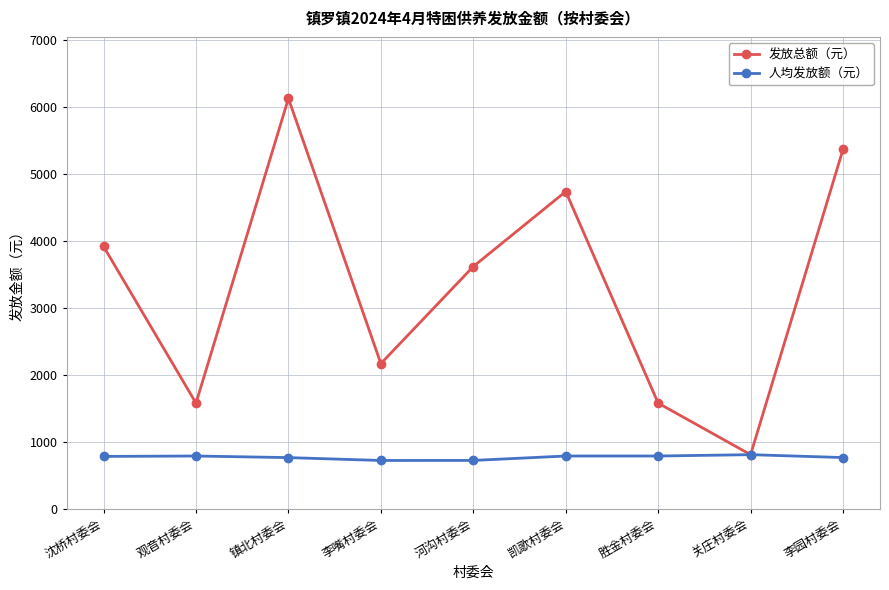

What are all the series names shown in the legend?

发放总额（元）, 人均发放额（元）